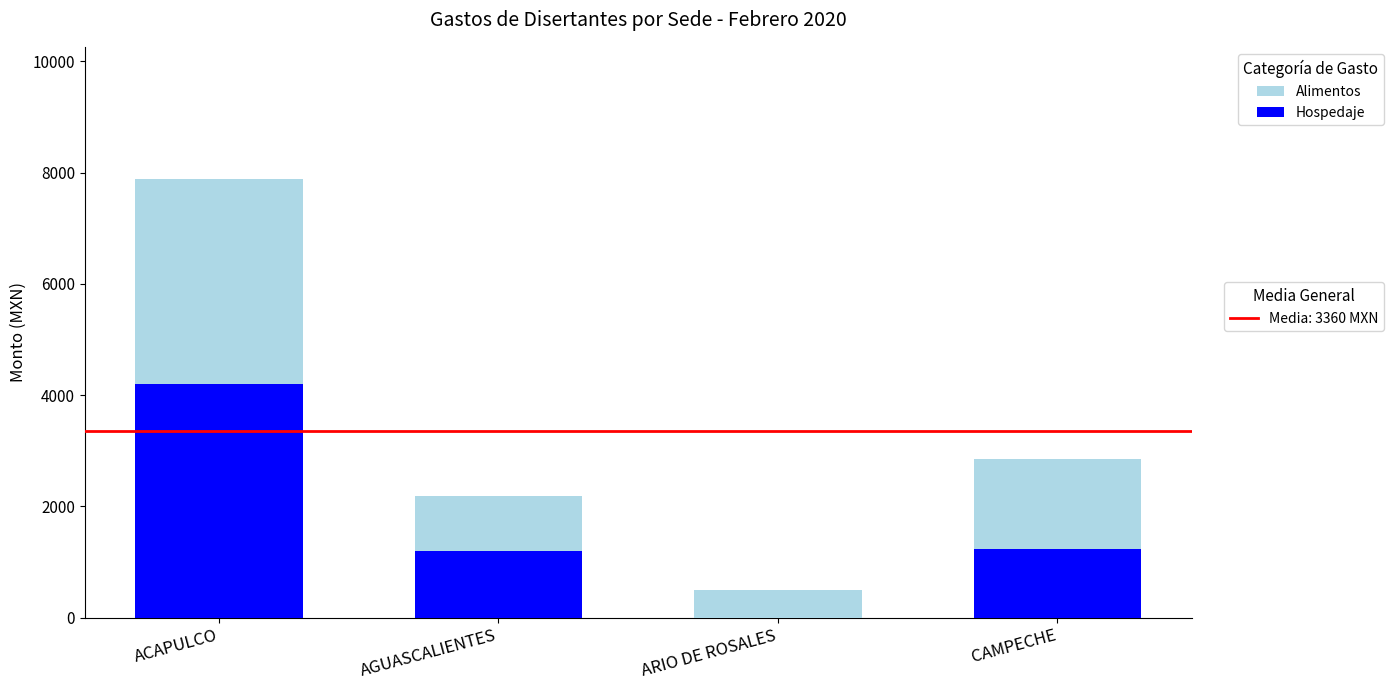

How many series are shown in this chart?

2